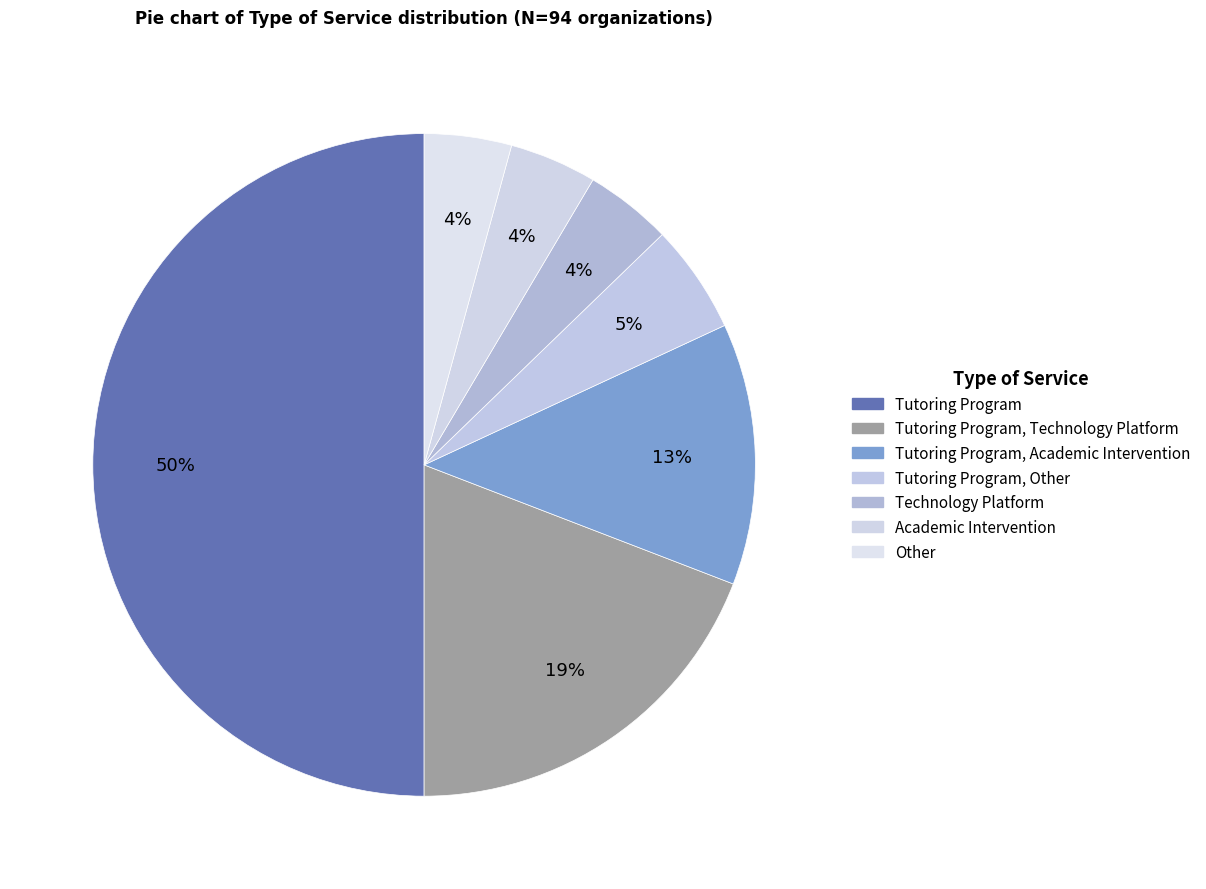

Which slice is the largest?

Tutoring Program